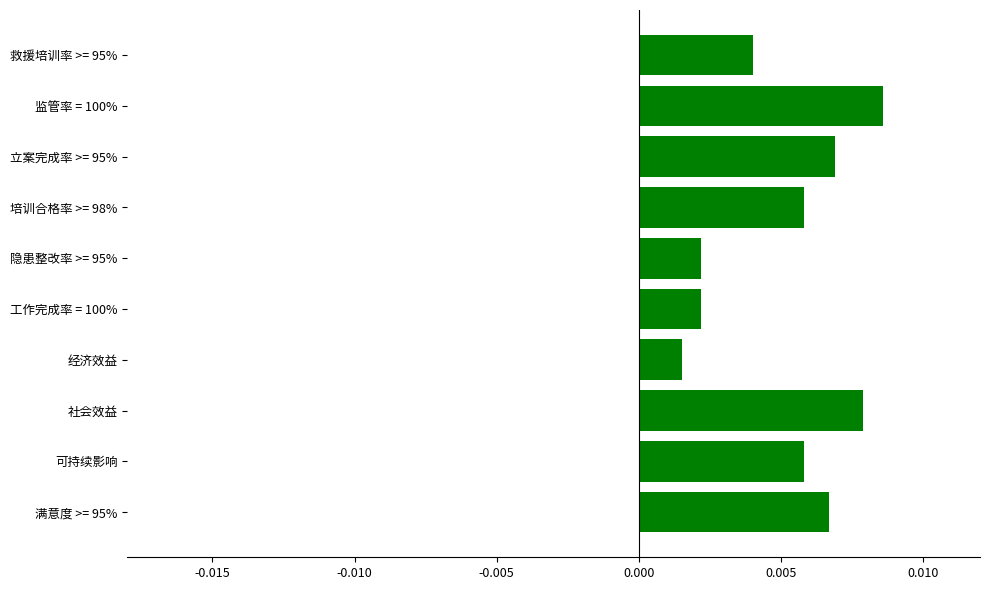

What is the label of the 10th bar from the bottom?

救援培训率 >= 95%